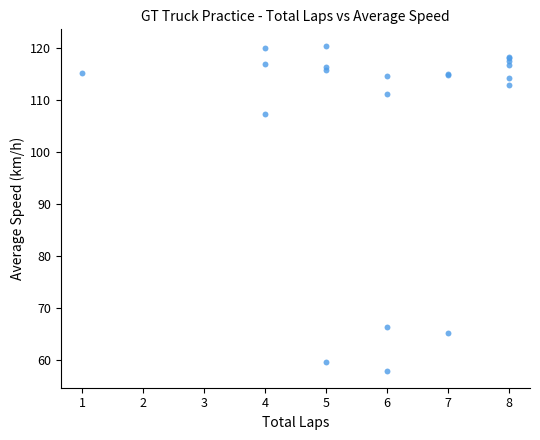

What Y value in the scatter plot is closest to 89?

107.3